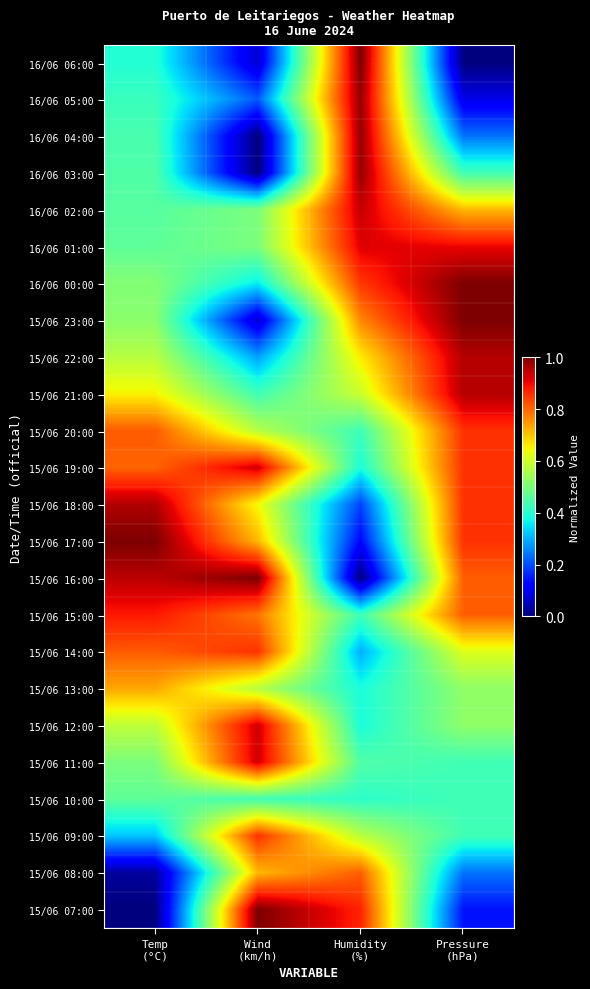

What is the total value across all series at Wind
(km/h)?

13.4